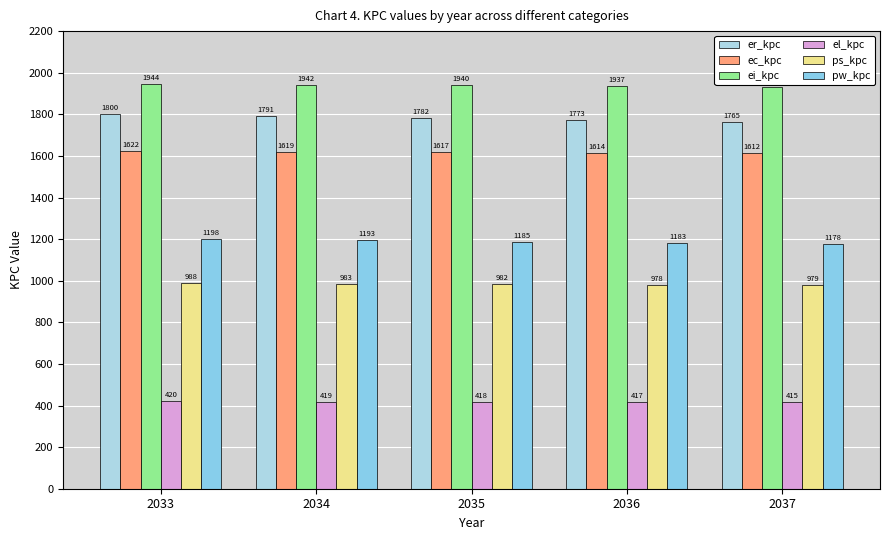

Reading left to right, transcribe all the data shown in this chart.

er_kpc: 2033=1799.6	2034=1790.6	2035=1781.6	2036=1773.1	2037=1764.8
ec_kpc: 2033=1621.9	2034=1619.1	2035=1616.5	2036=1614.1	2037=1611.8
ei_kpc: 2033=1944.0	2034=1942.0	2035=1939.5	2036=1936.7	2037=1933.1
el_kpc: 2033=420.0	2034=418.8	2035=417.7	2036=416.5	2037=415.1
ps_kpc: 2033=987.6	2034=983.2	2035=981.8	2036=978.4	2037=979.0
pw_kpc: 2033=1198.4	2034=1193.4	2035=1185.2	2036=1182.9	2037=1178.1